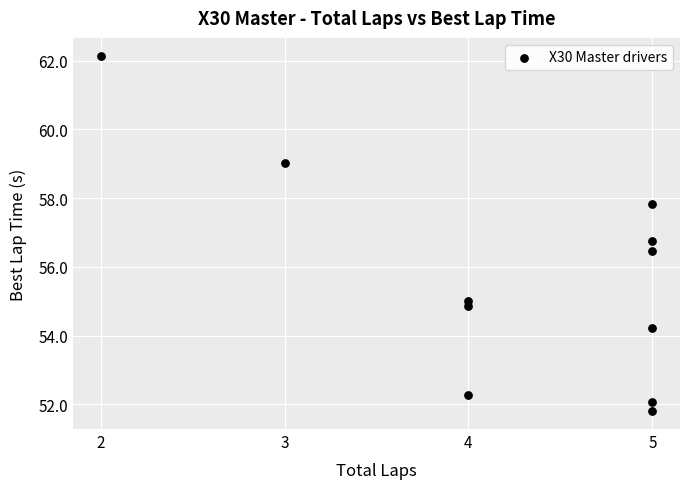

What Y value in the scatter plot is closest to 56?

56.5